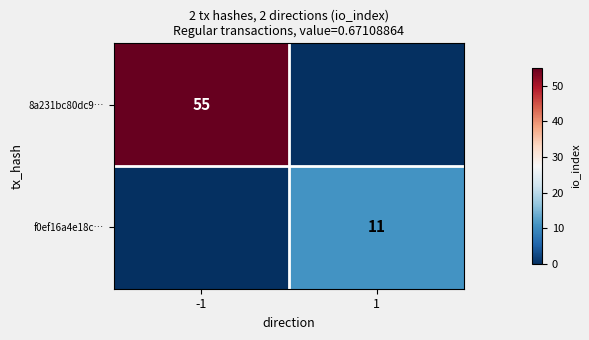

The 8a231bc80dc9… series shows 30 at -1. True or false?

False